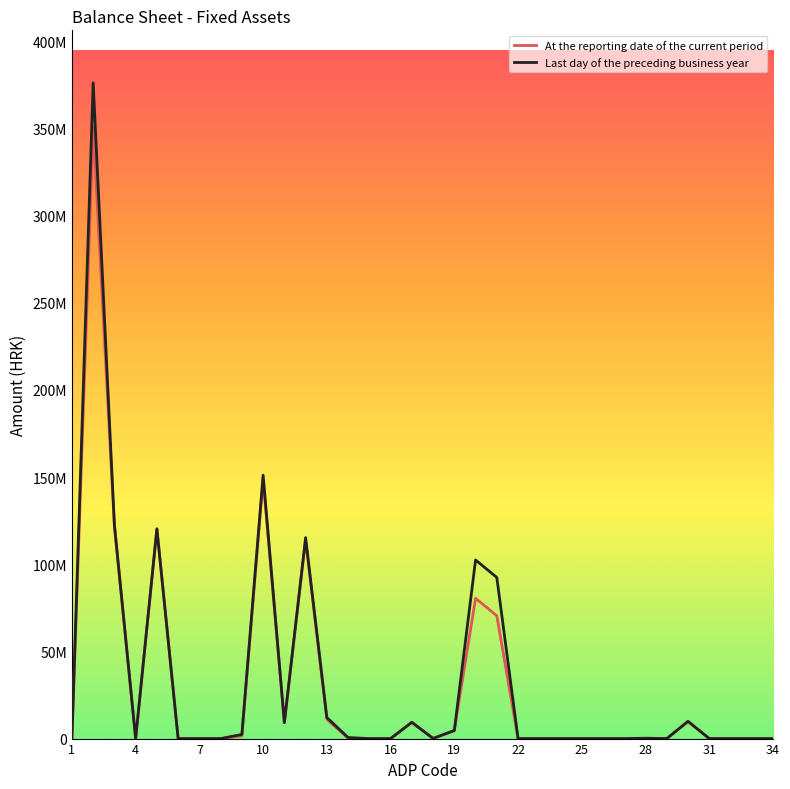

True or false: Last day of the preceding business year and At the reporting date of the current period cross at least once.

False